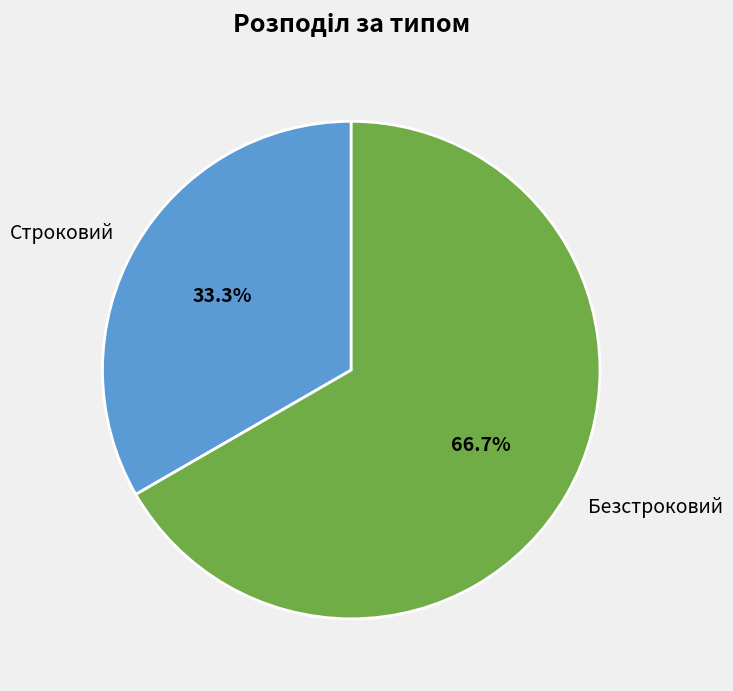

What percentage is the Безстроковий slice, to the nearest percent?

67%